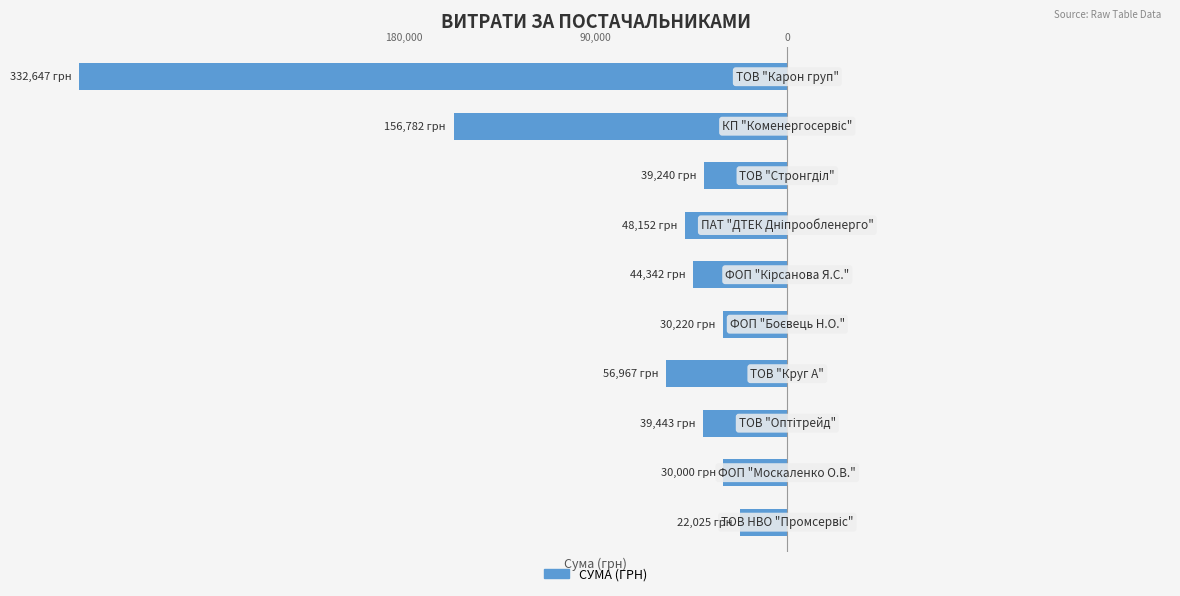

Does the chart contain any negative values?

Yes